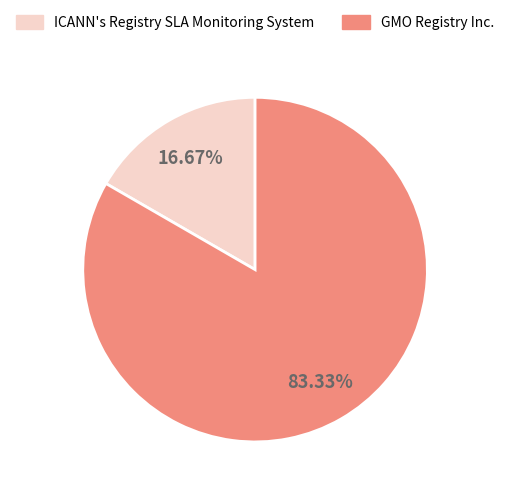

Is there any slice that represents more than half of the pie?

Yes